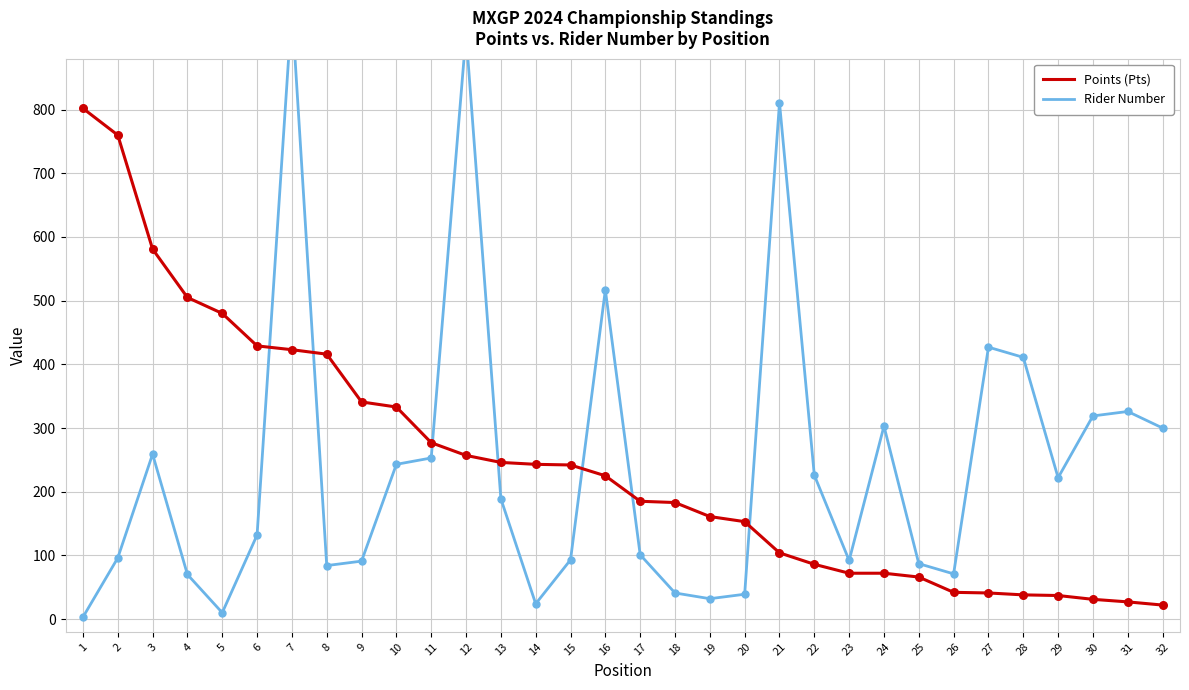

Which series has the largest total across all categories?

Points (Pts)